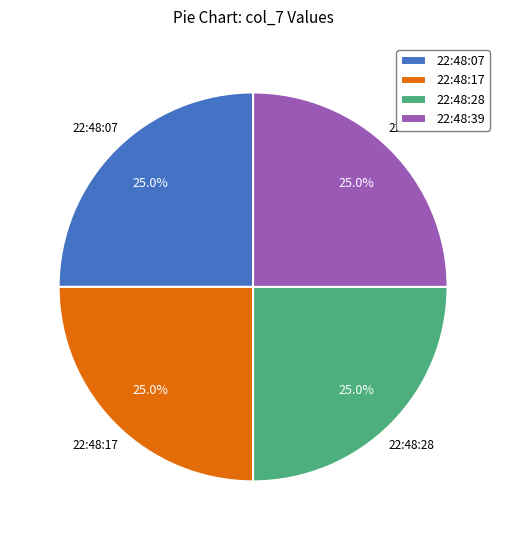

How many segments does this pie chart have?

4